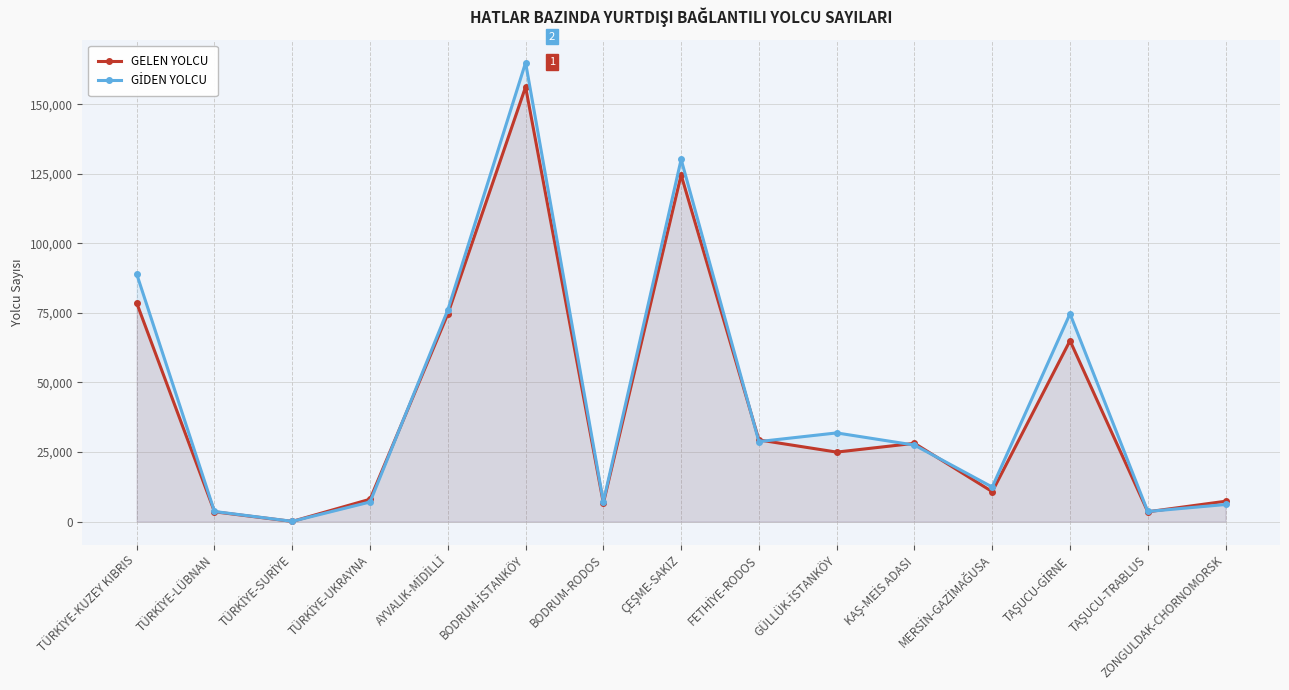

At which category does GELEN YOLCU reach its first local peak?

BODRUM-İSTANKÖY